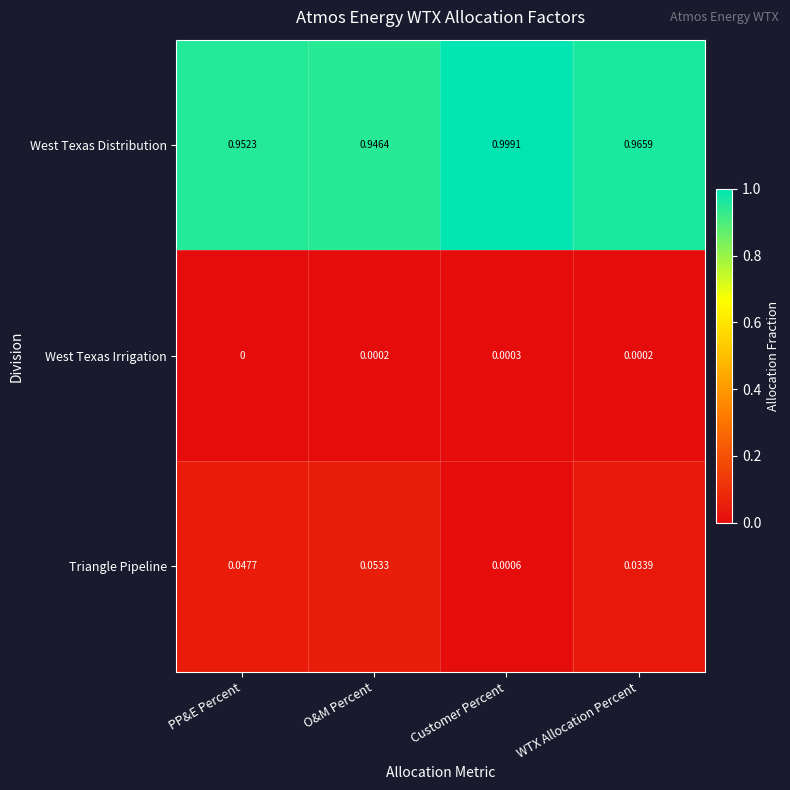

List the series in order of their peak value, highest first.

West Texas Distribution, Triangle Pipeline, West Texas Irrigation